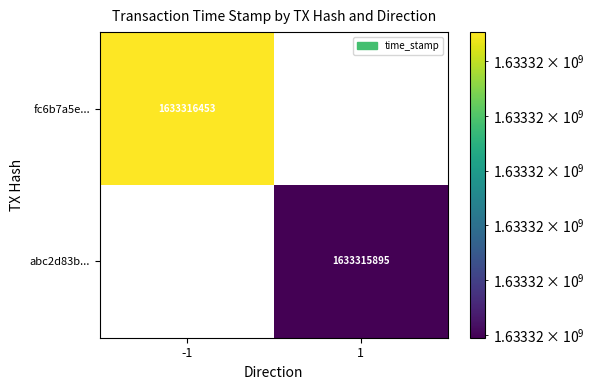

Which series has the largest total across all categories?

fc6b7a5e...